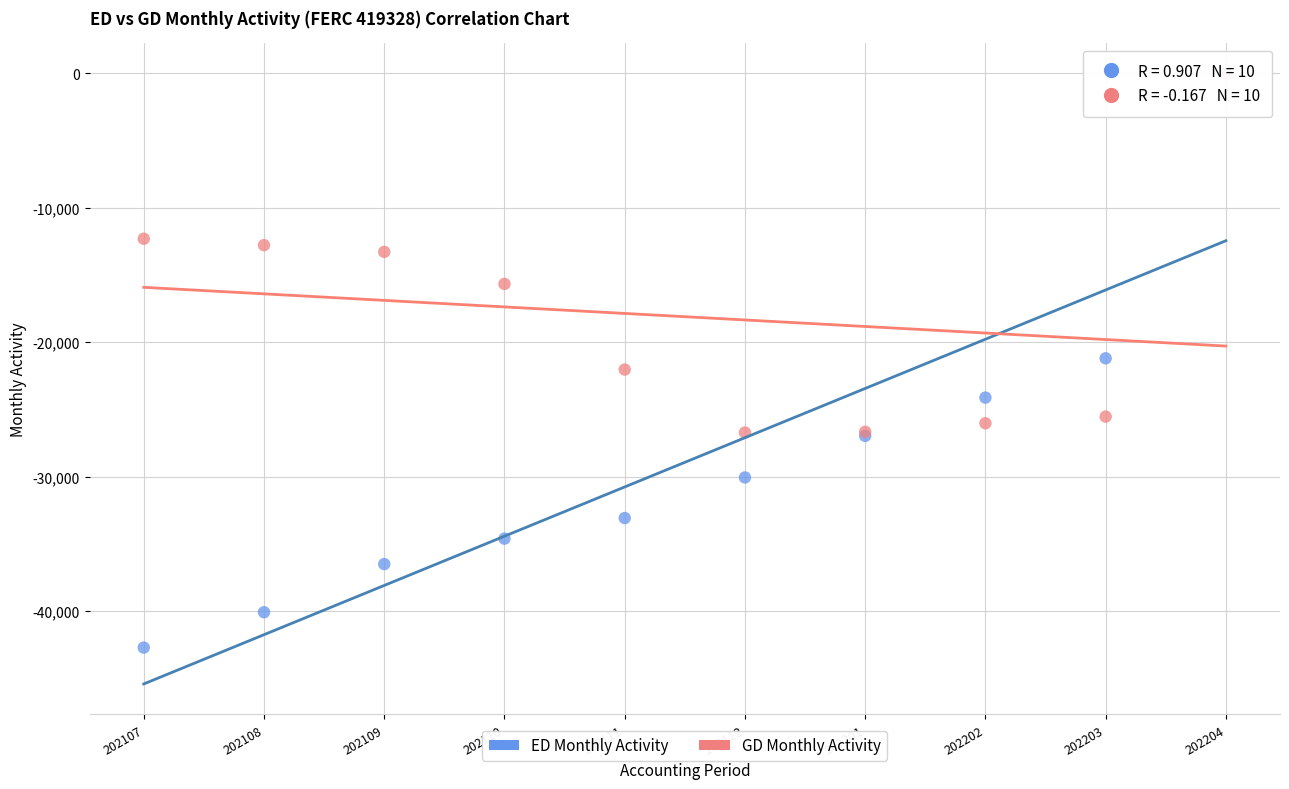

What are all the series names shown in the legend?

ED Monthly Activity, GD Monthly Activity